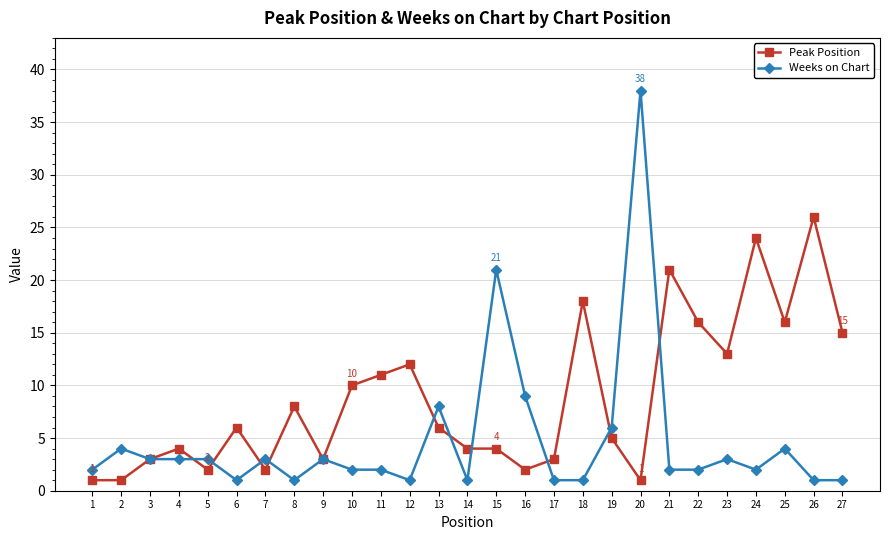

What is the minimum value for Peak Position?

1